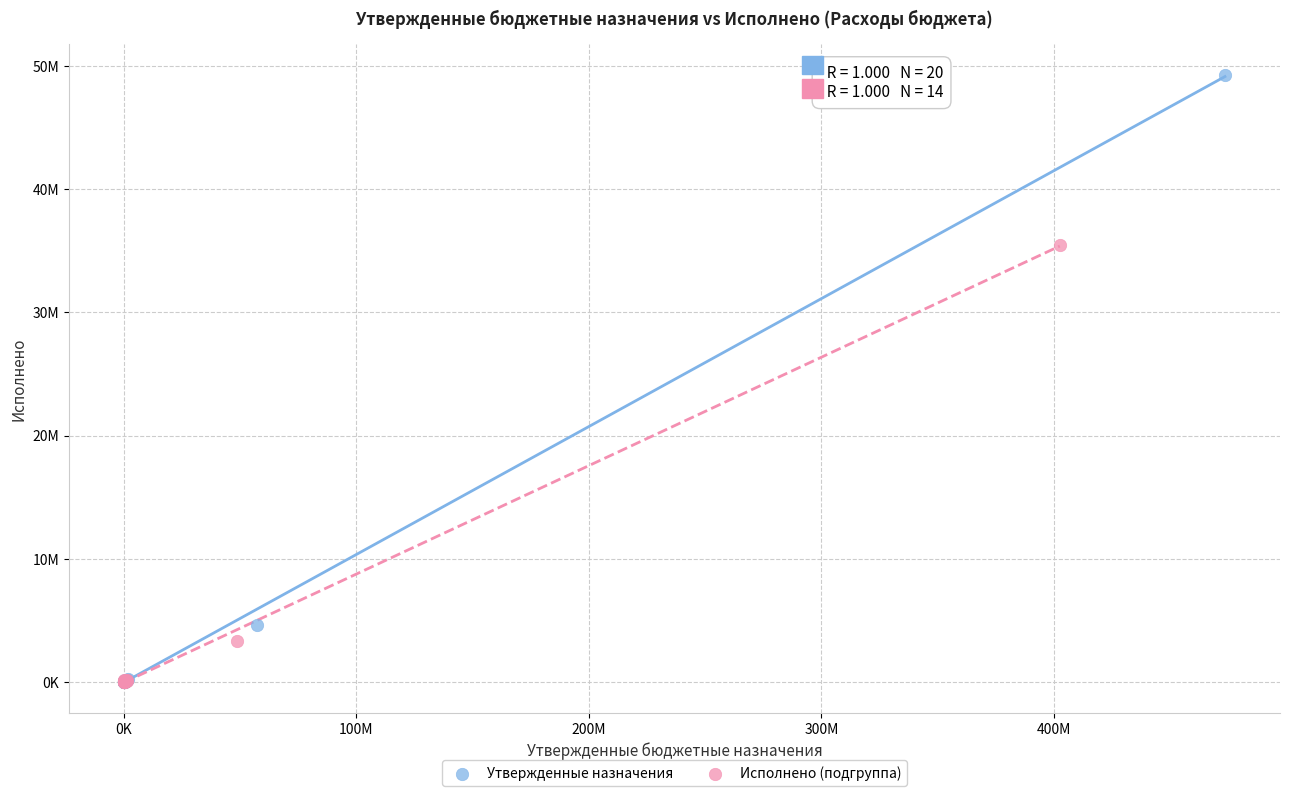

What are all the series names shown in the legend?

Утвержденные назначения, Исполнено (подгруппа)